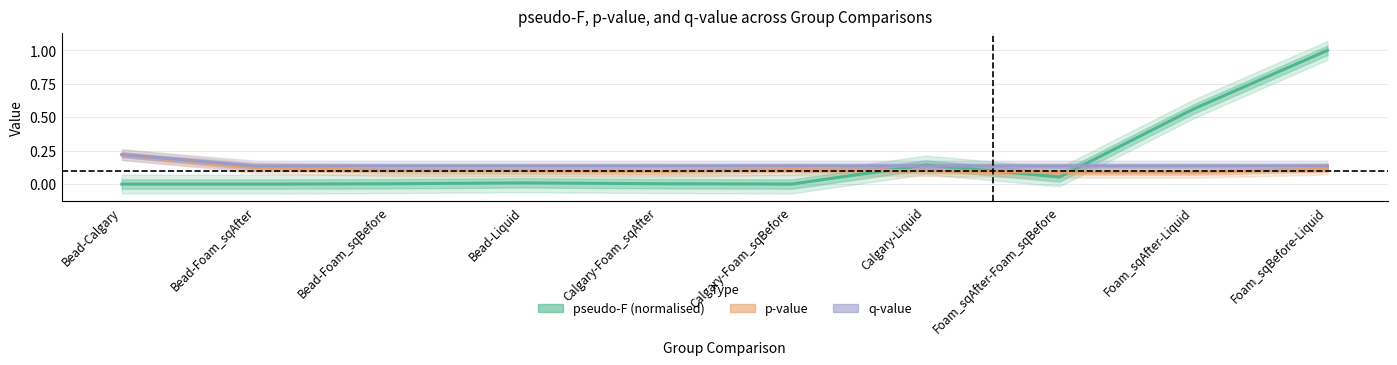

At which category does p-value reach its first local valley?

Calgary-Foam_sqAfter